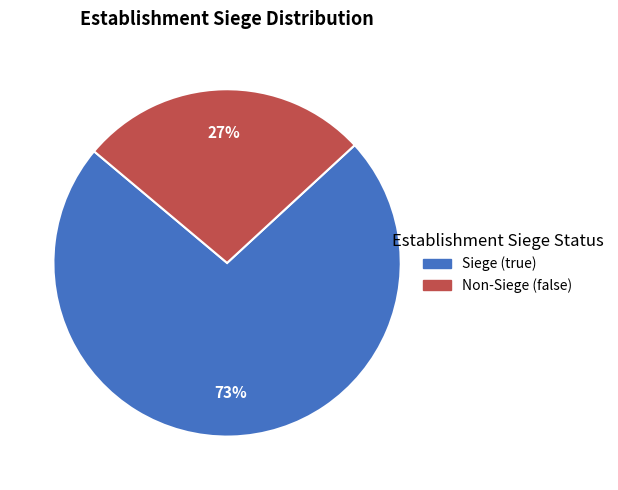

How many segments does this pie chart have?

2